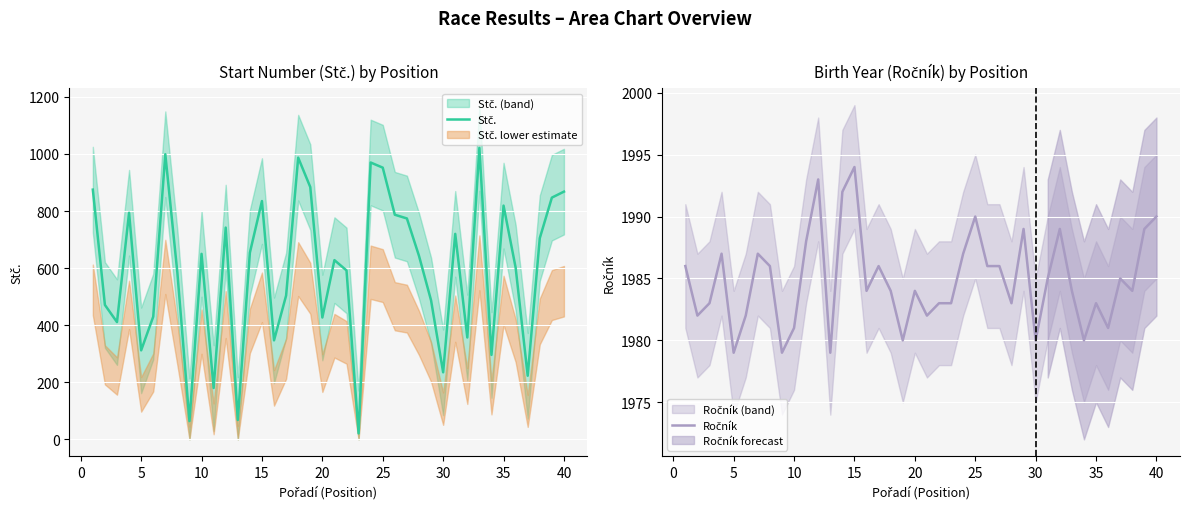

How many values in the Stč. series are below 643?

20